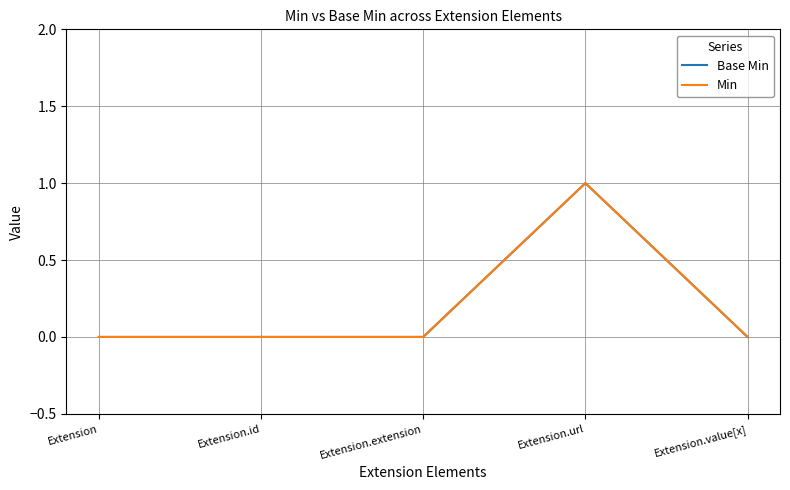

Does the chart have visible grid lines?

Yes